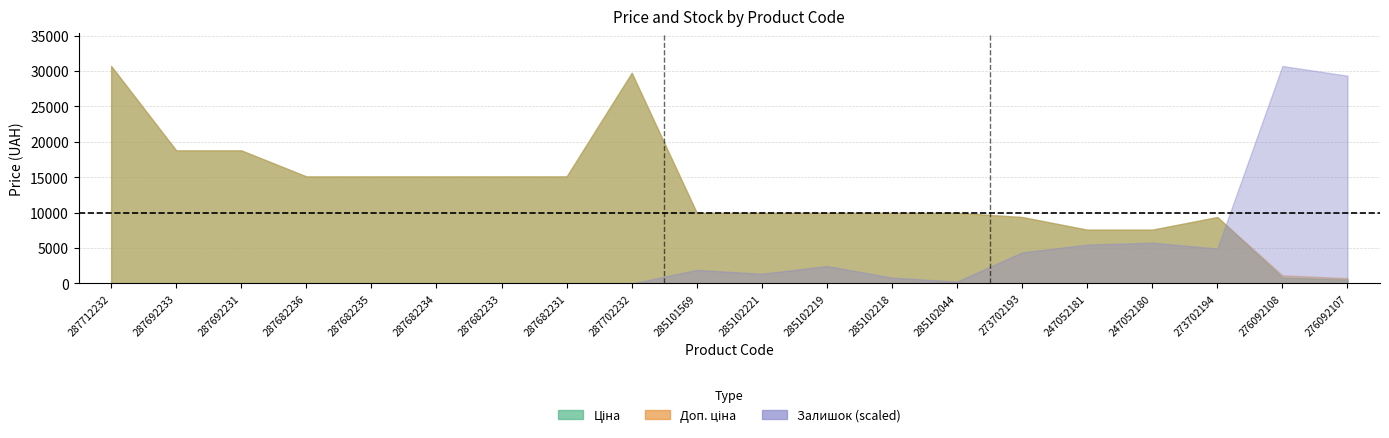

What is the label of the 2nd point from the left?

287692233